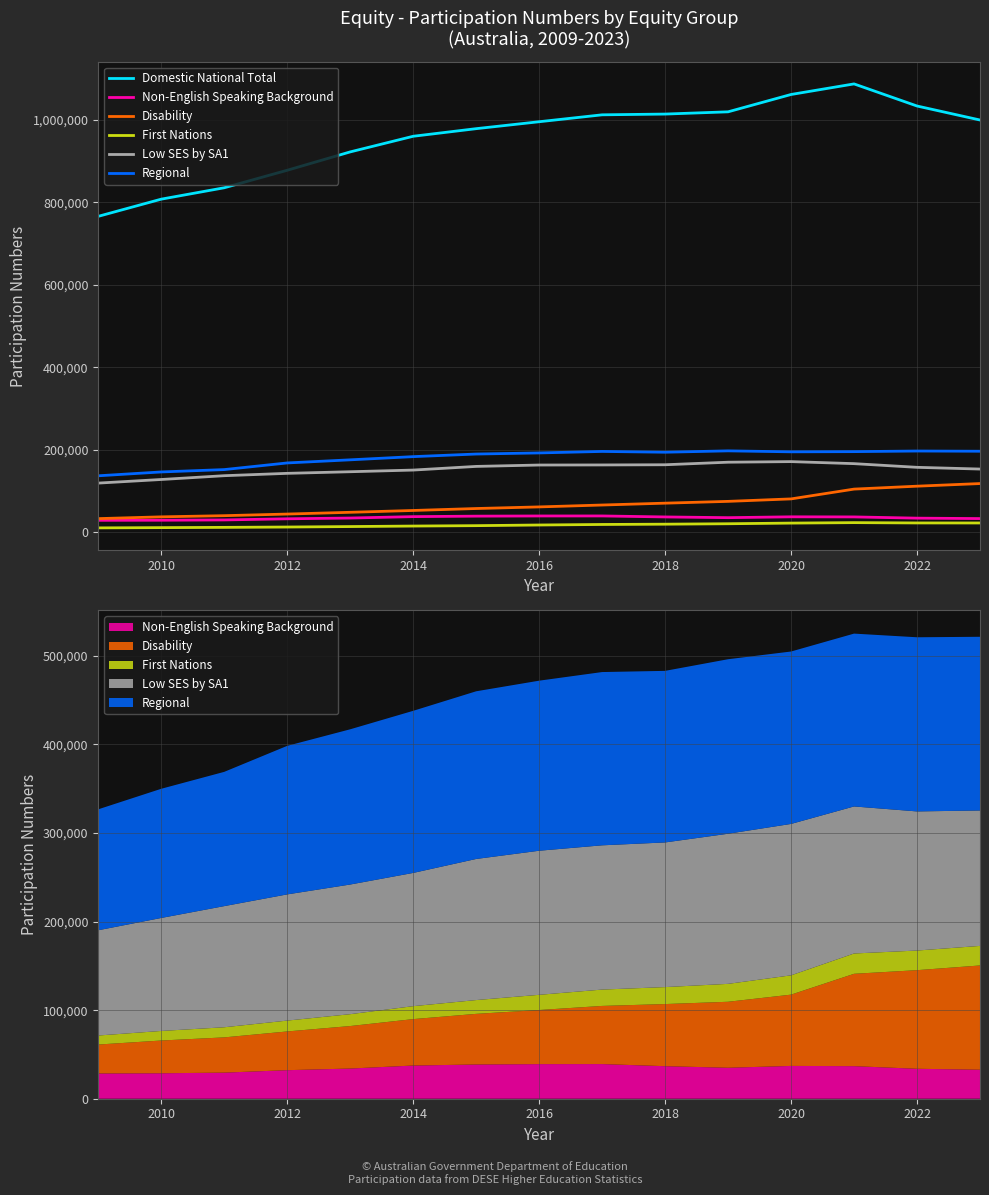

How many categories are shown in the chart?

15